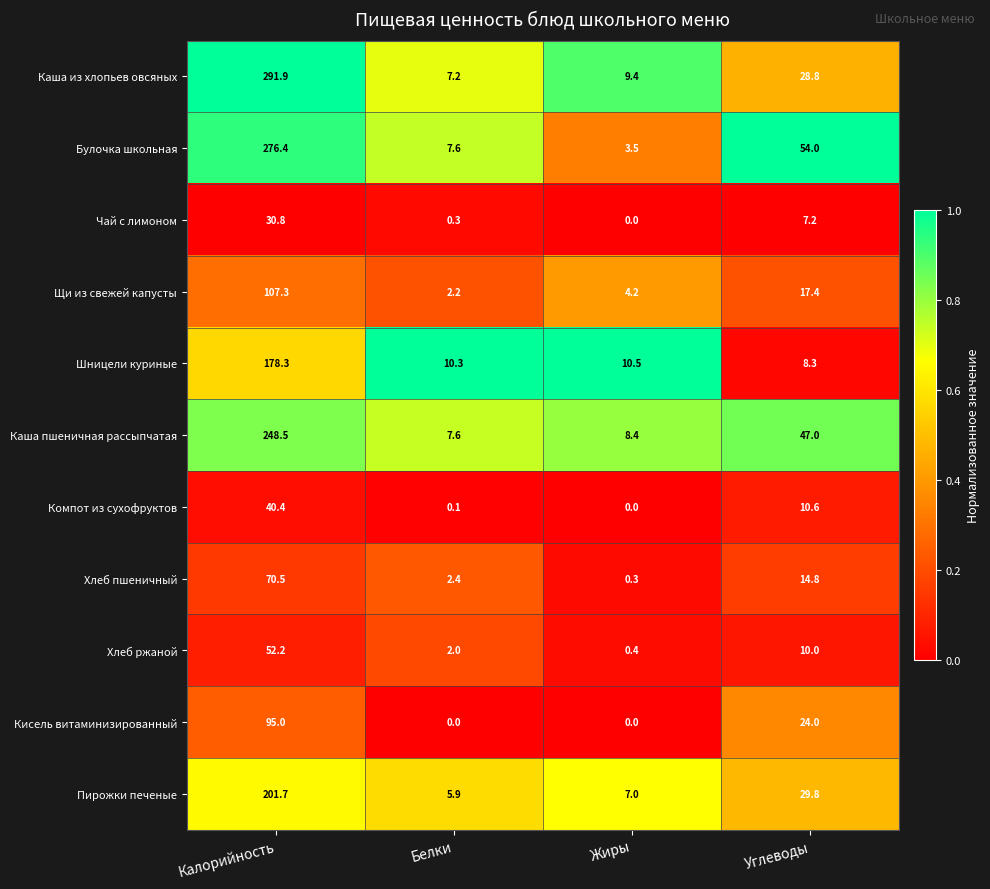

Rank the series by their maximum value, from highest to lowest.

Каша из хлопьев овсяных, Булочка школьная, Каша пшеничная рассыпчатая, Пирожки печеные, Шницели куриные, Щи из свежей капусты, Кисель витаминизированный, Хлеб пшеничный, Хлеб ржаной, Компот из сухофруктов, Чай с лимоном